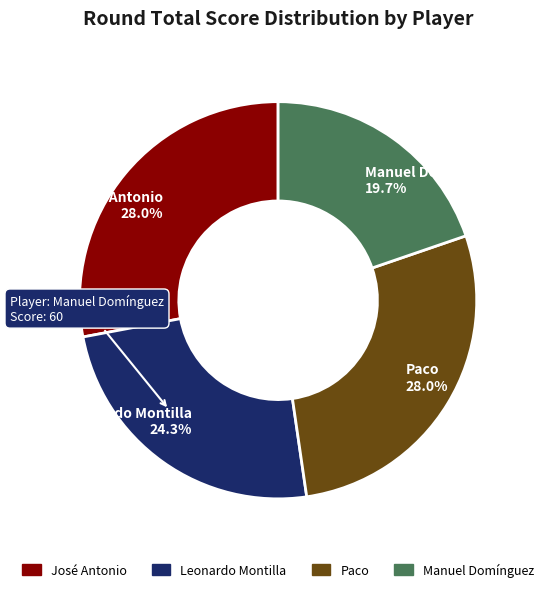

To the nearest percent, what is the combined percentage of Leonardo Montilla and José Antonio?

52%